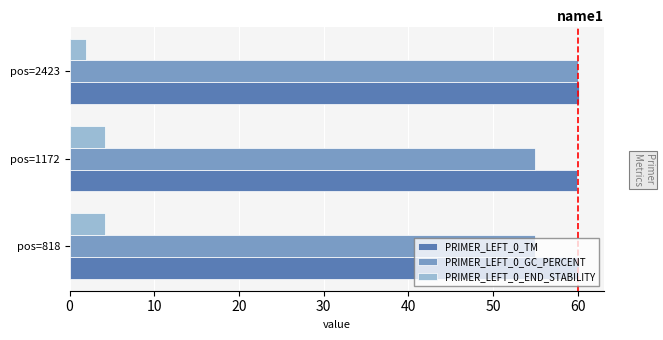

What is the difference between the second highest and minimum values in the PRIMER_LEFT_0_END_STABILITY series?

2.3